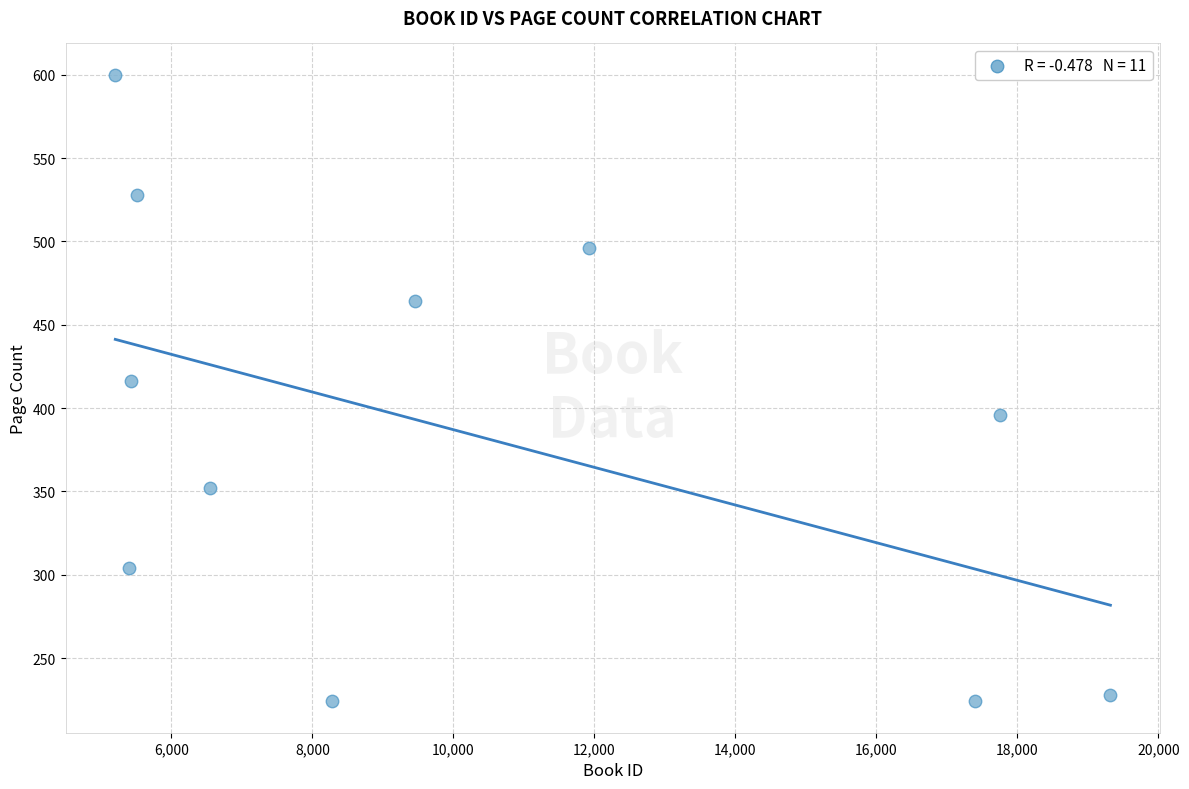

What is the average X value?

10203